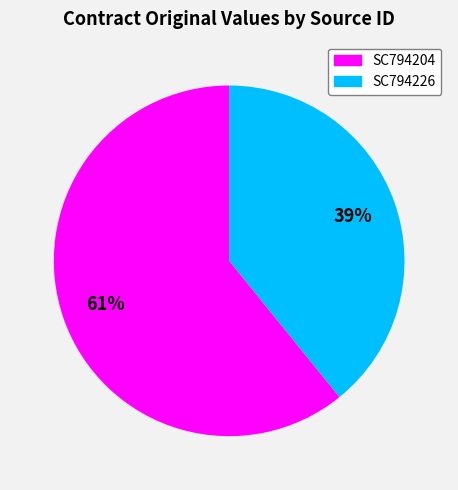

What is the largest slice in the pie chart?

SC794204